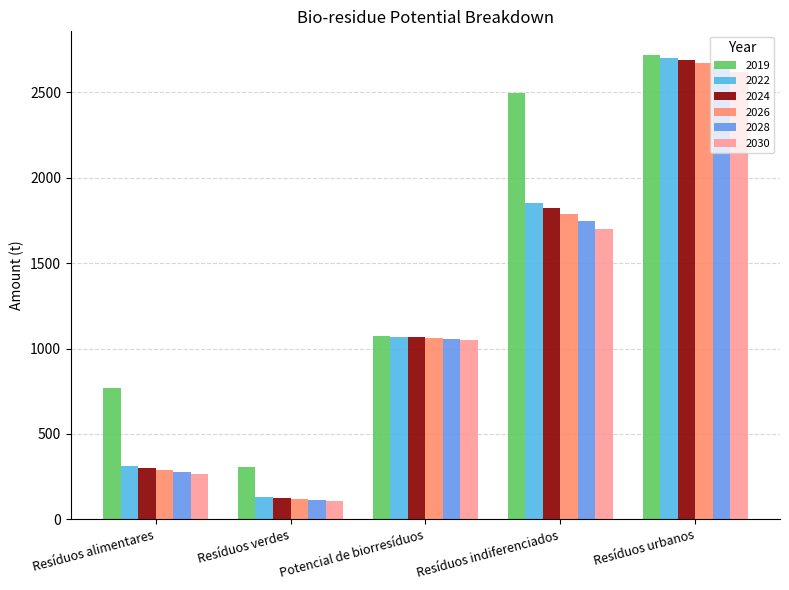

At which category is the sum across all series the highest?

Resíduos urbanos